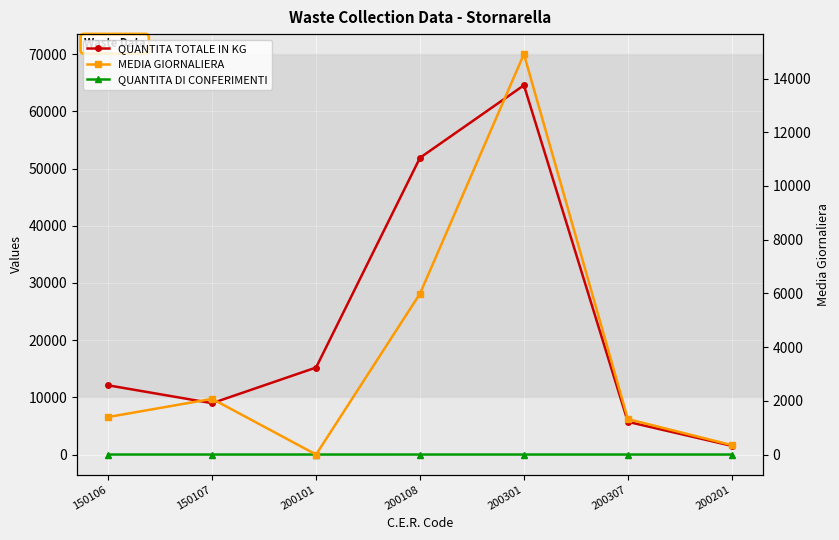

True or false: QUANTITA TOTALE IN KG and QUANTITA DI CONFERIMENTI intersect in this chart.

False